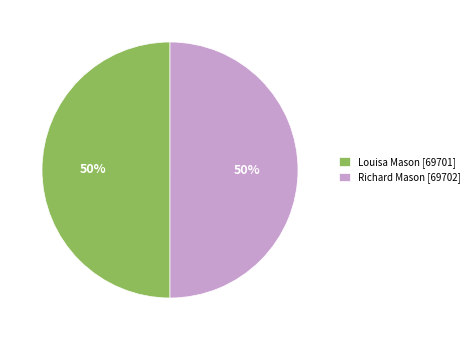

To the nearest percent, what is the average slice percentage?

50%